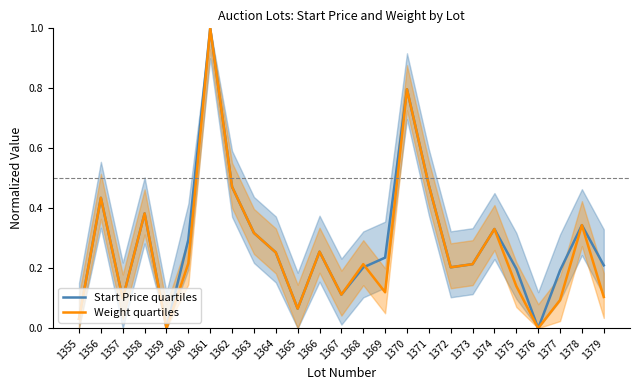

Which series ends up on top after the final intersection of Start Price quartiles and Weight quartiles?

Start Price quartiles